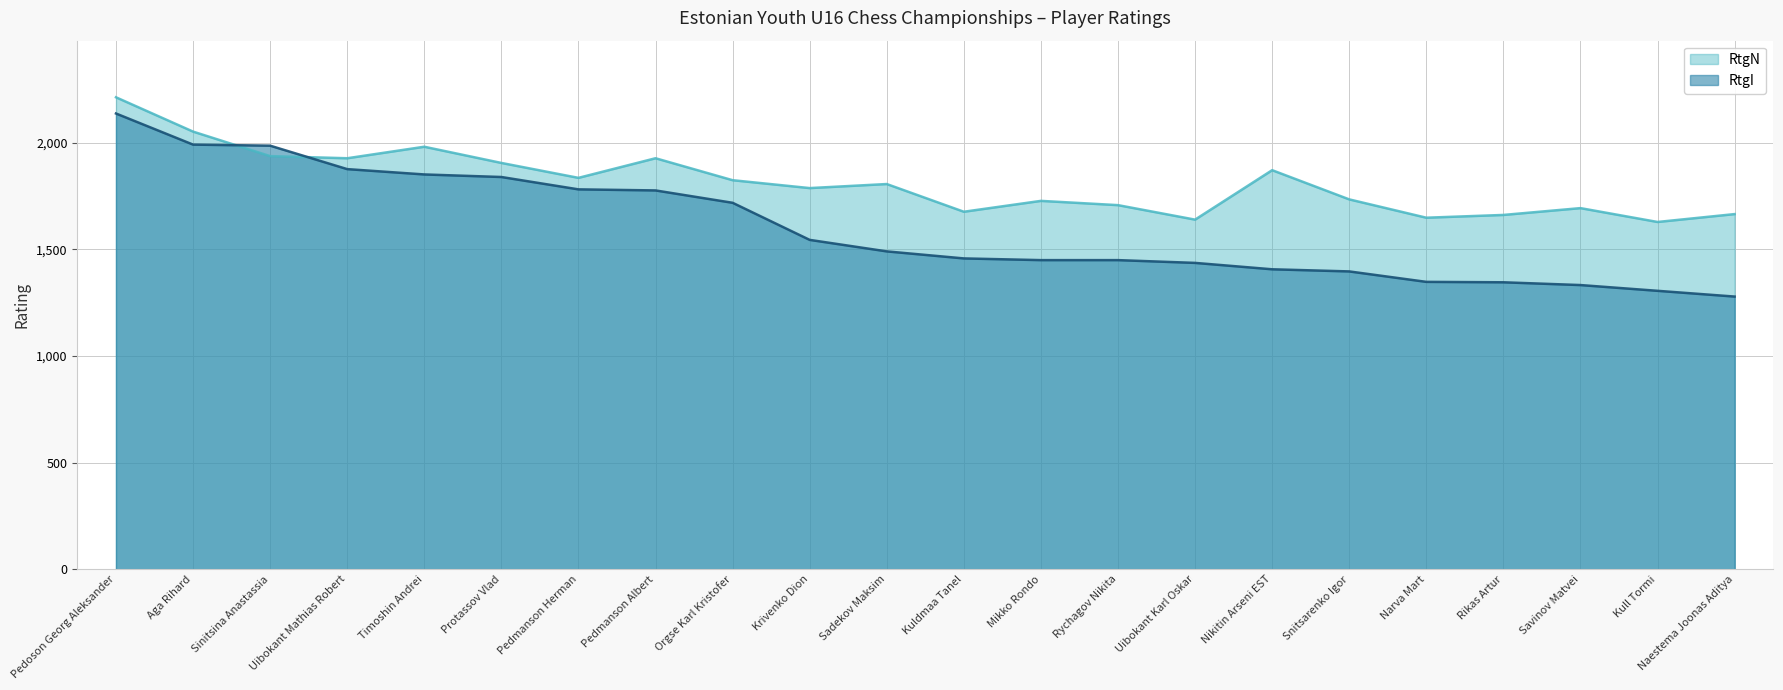

After their last crossing, which series has the higher values: RtgN or RtgI?

RtgN